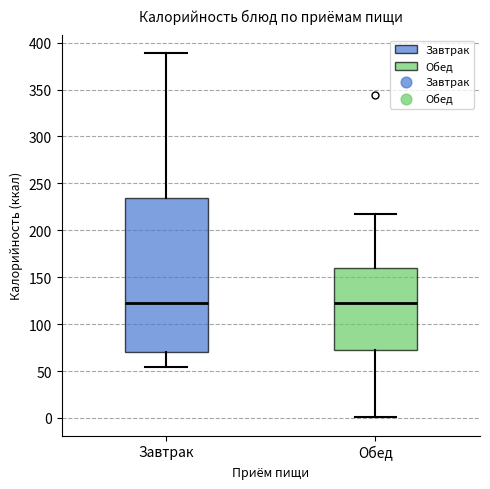

Reading left to right, read every box against the y-axis: the position of its median line, the range the box covers, and the ends of its whiskers. The values are not printed on the chart, so give them approximately, as read against the axis.

Завтрак: median 125, box 70 to 235, whiskers 55 to 390
Обед: median 125, box 70 to 160, whiskers 0 to 220